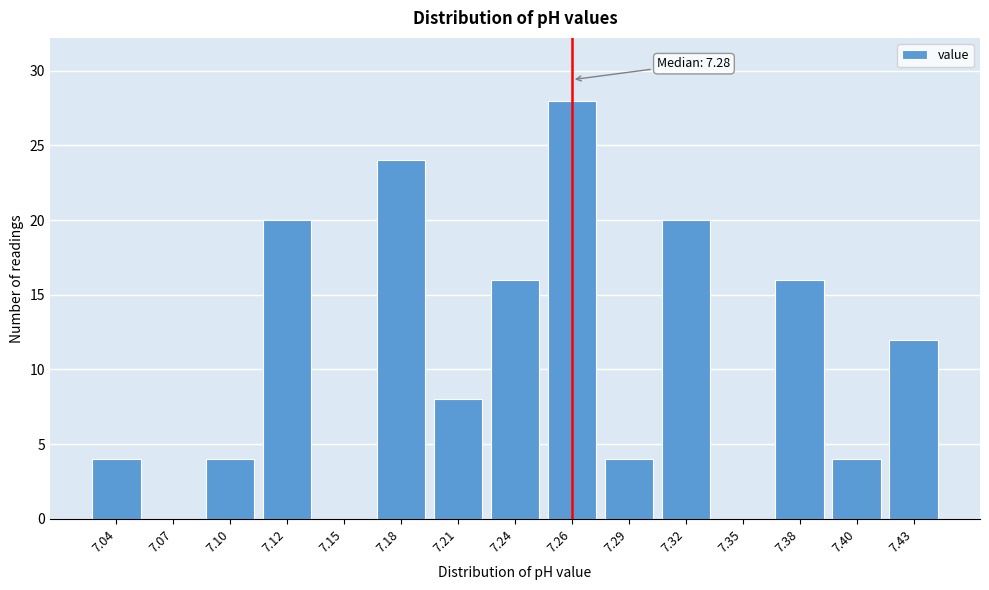

Reading left to right, extract all data points from this chart.

7.04=4	7.07=0	7.10=4	7.12=20	7.15=0	7.18=24	7.21=8	7.24=16	7.26=28	7.29=4	7.32=20	7.35=0	7.38=16	7.40=4	7.43=12